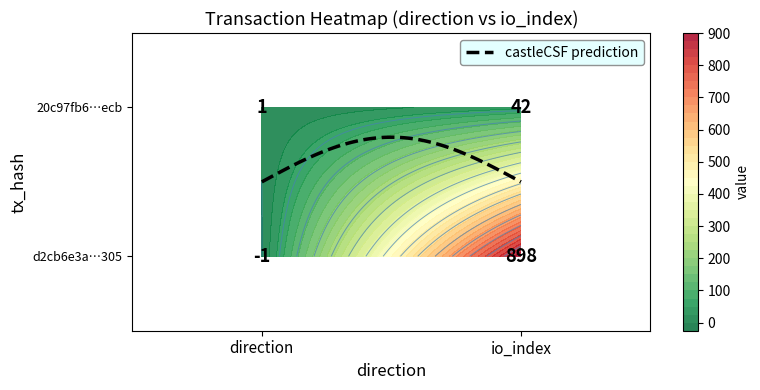

Is it true that d2cb6e3a2fa00d739232e79a2ae1cb618cd8305 equals -1 at -1?

False